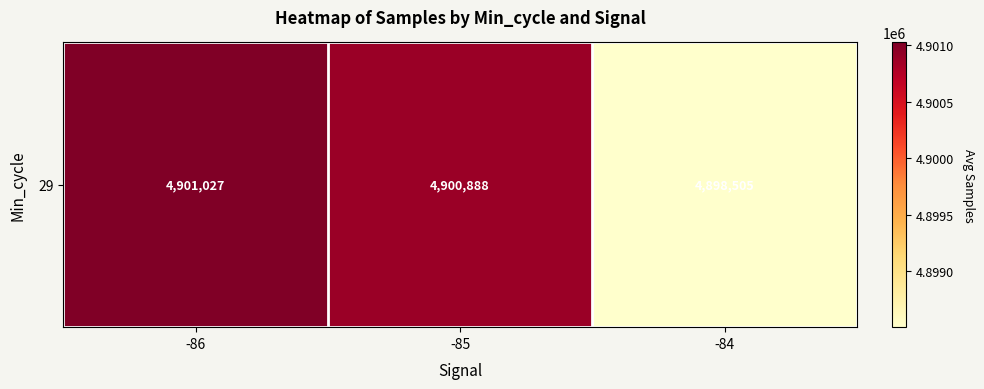

Rank the categories by value from highest to lowest.

-86, -85, -84